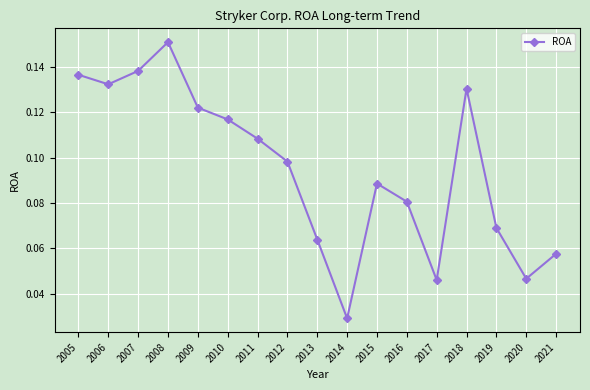

The chart shows a value of 0.0 at 2016. True or false?

False